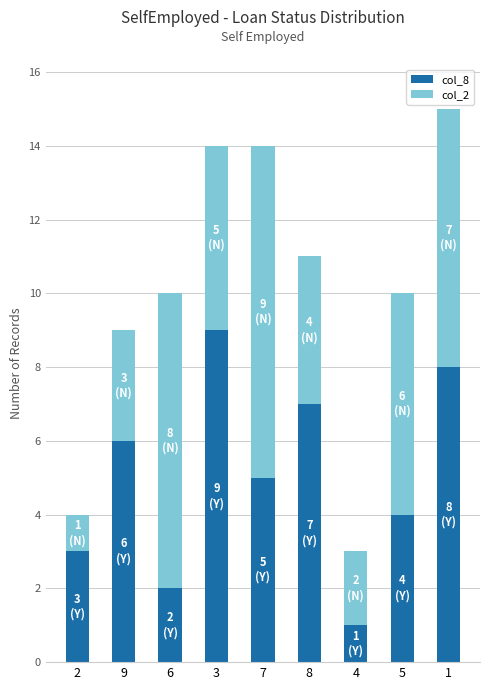

Does the chart contain any negative values?

No